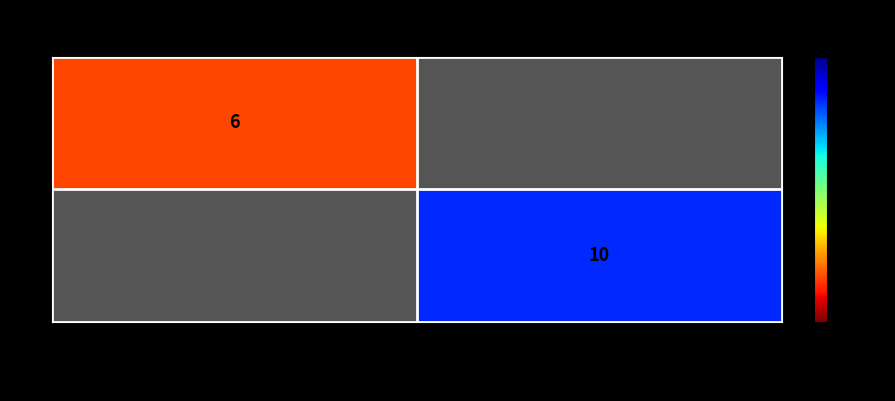

True or false: 1 has a value of 10 at c450729...a6477.

True